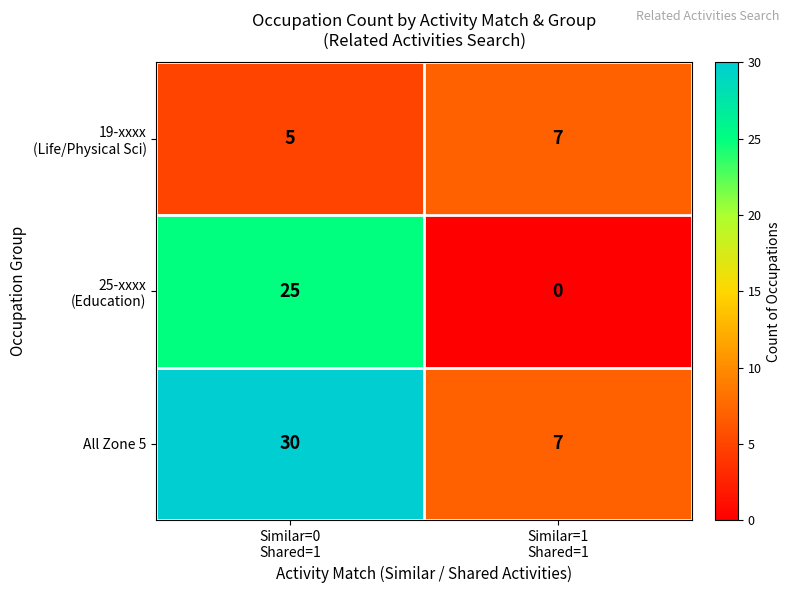

What is the spread (max minus min) of values at Similar=1
Shared=1?

7